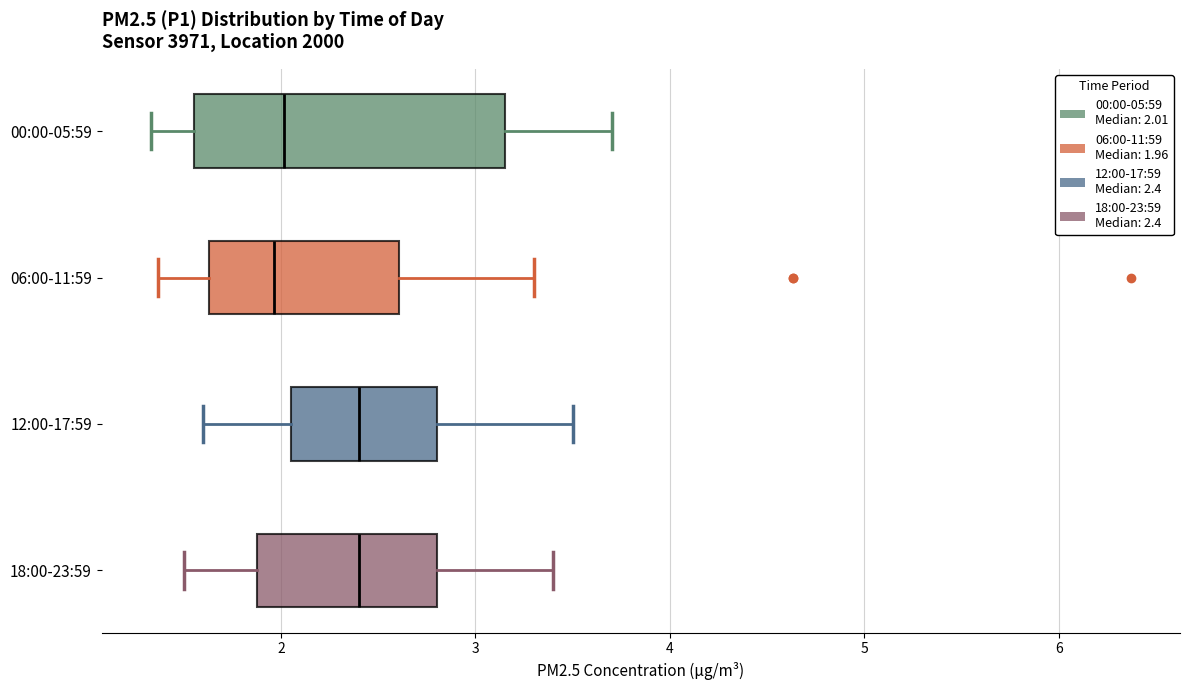

Reading bottom to top, read every box against the x-axis: the position of its median line, the range the box covers, and the ends of its whiskers. The values are not printed on the chart, so give them approximately, as read against the axis.

18:00-23:59: median 2.4, box 1.9 to 2.8, whiskers 1.5 to 3.4
12:00-17:59: median 2.4, box 2.1 to 2.8, whiskers 1.6 to 3.5
06:00-11:59: median 2.0, box 1.6 to 2.6, whiskers 1.4 to 3.3
00:00-05:59: median 2.0, box 1.6 to 3.2, whiskers 1.3 to 3.7